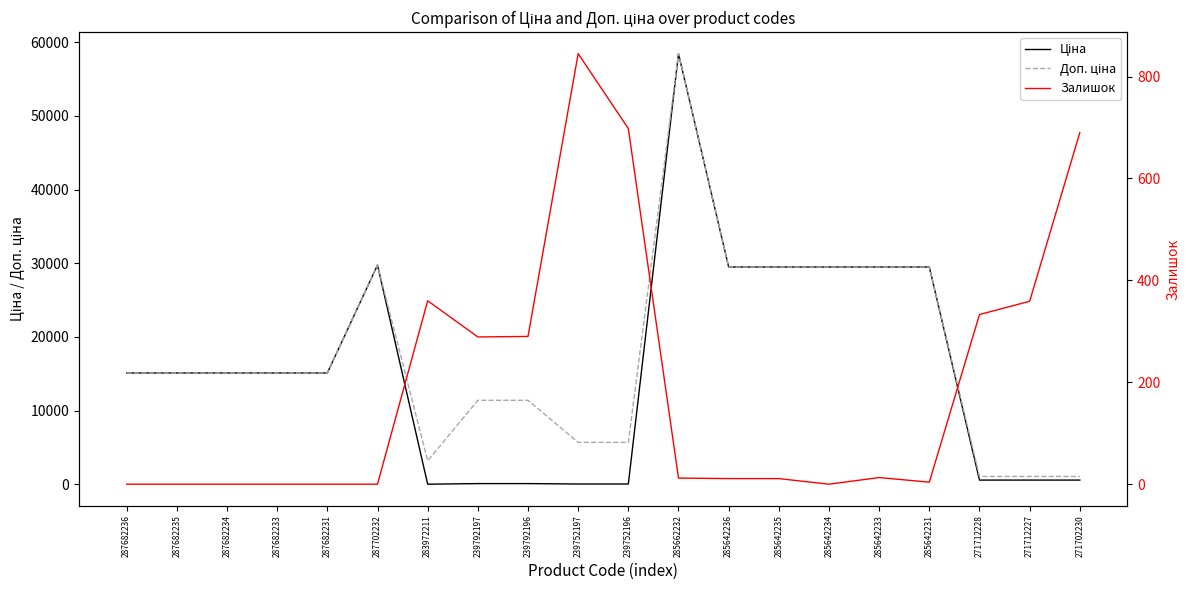

The Ціна series shows 58426.5 at 285662232. True or false?

True